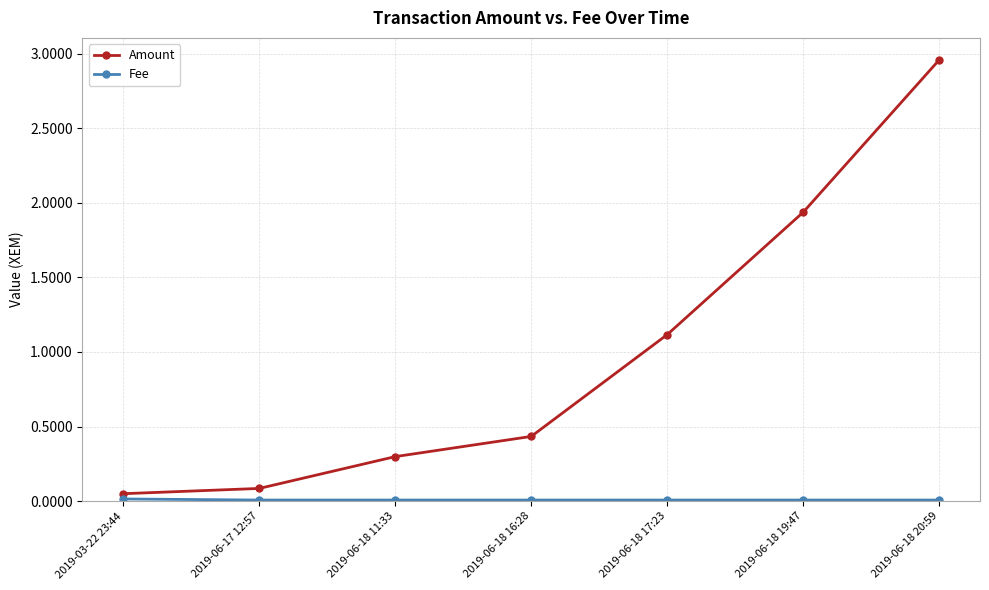

True or false: Amount has more than 2 interior local peaks.

False